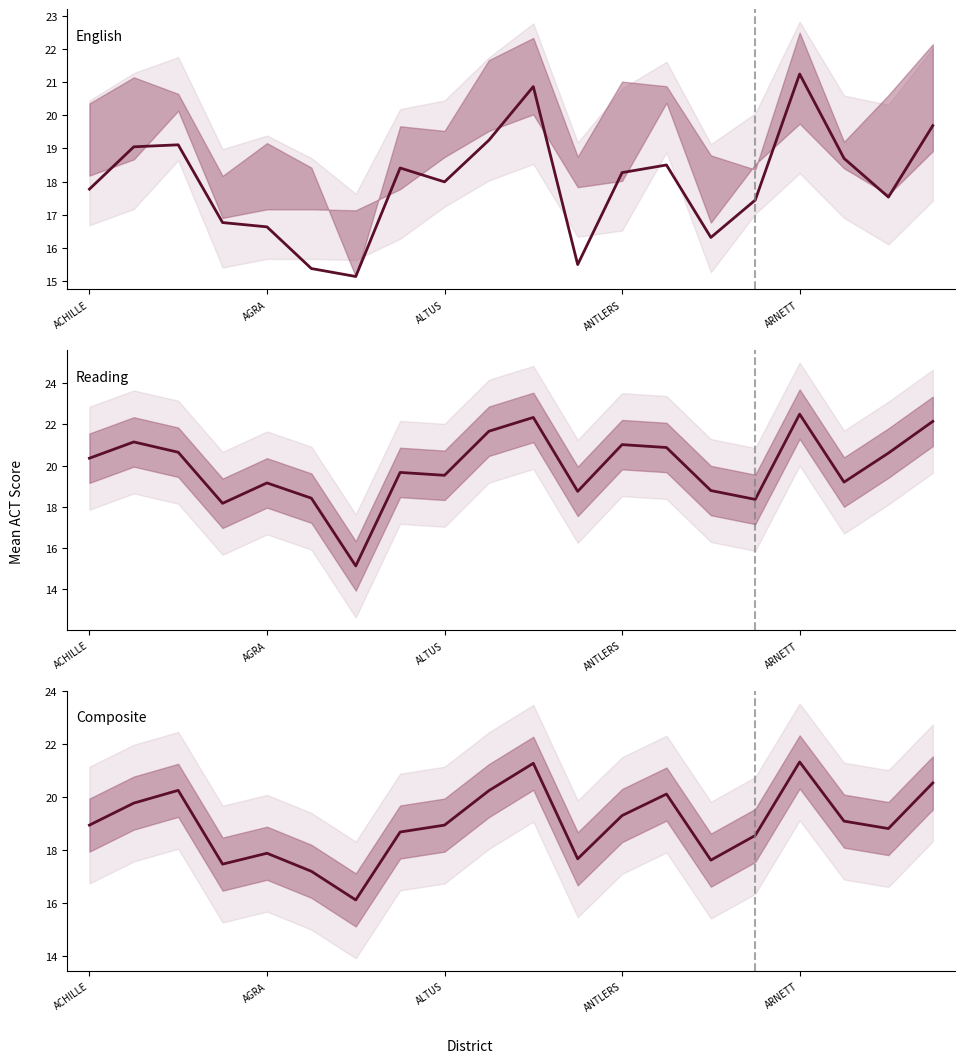

Which series has the widest spread of values?

Reading